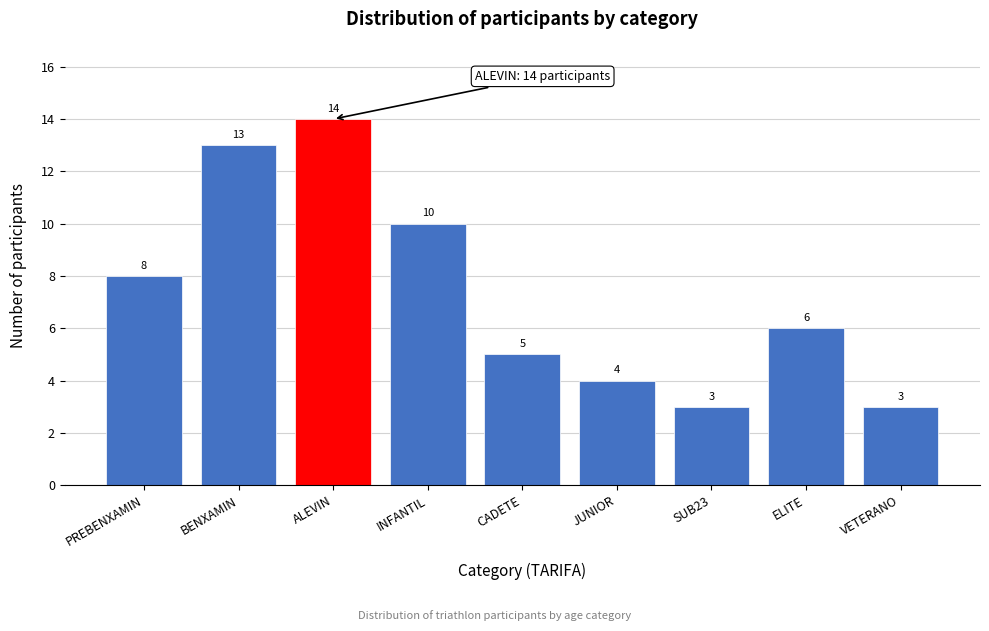

Reading left to right, extract all data points from this chart.

PREBENXAMIN=8	BENXAMIN=13	ALEVIN=14	INFANTIL=10	CADETE=5	JUNIOR=4	SUB23=3	ELITE=6	VETERANO=3